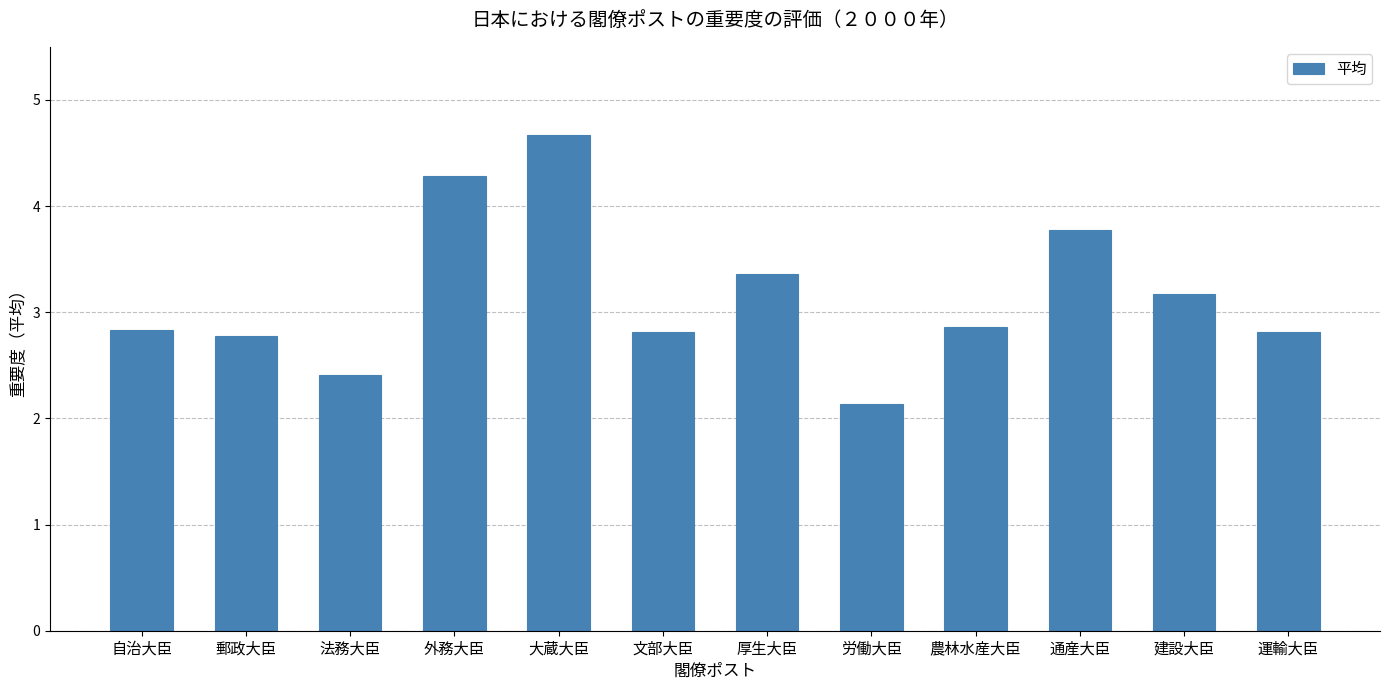

What is the change in value from 法務大臣 to 労働大臣?

-0.3